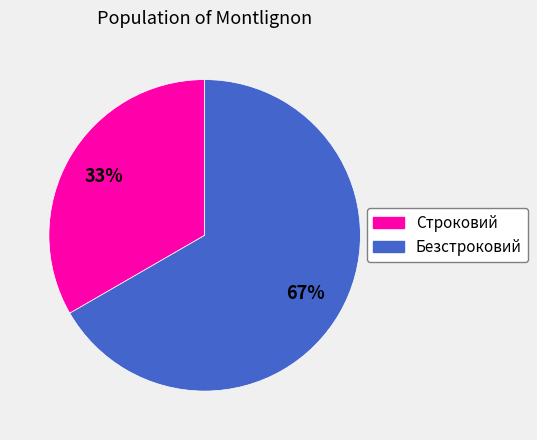

Which slice is the smallest?

Строковий